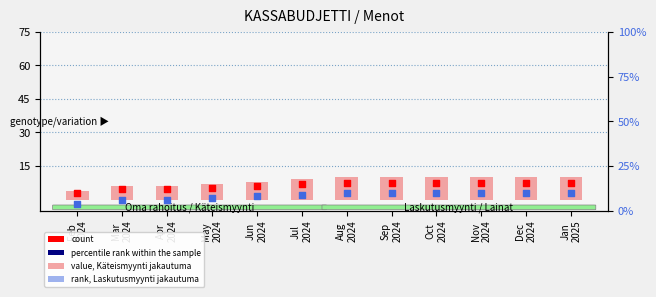

At how many categories does at least one series exceed 7?

9